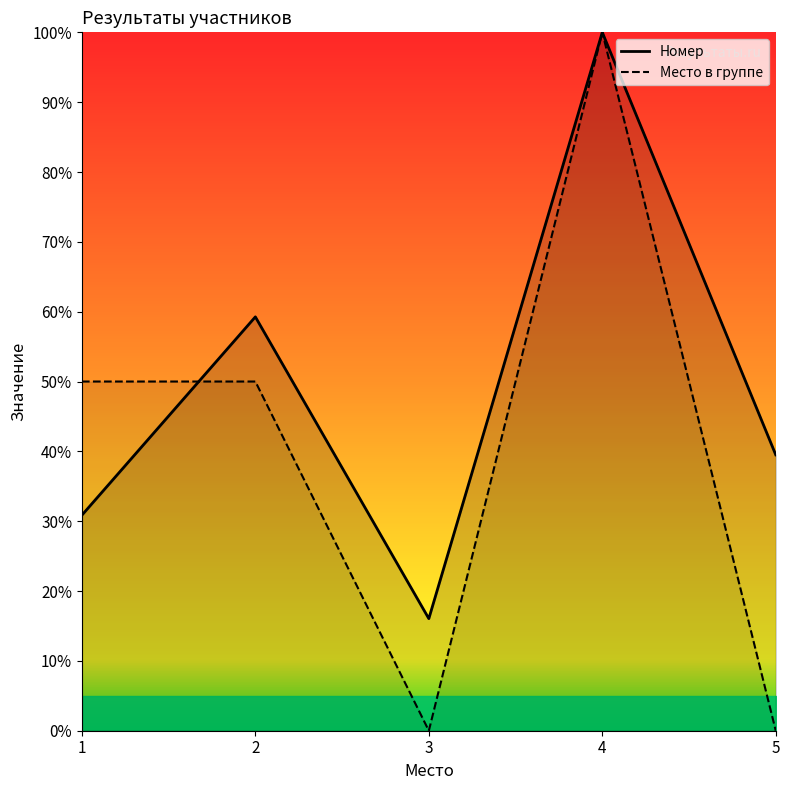

What is the difference between the highest and lowest values at 3?

16.0